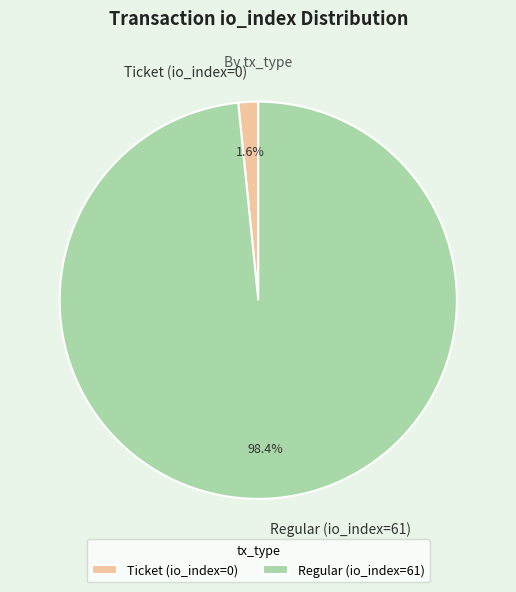

To the nearest percent, what percentage of the pie is Regular (io_index=61)?

98%